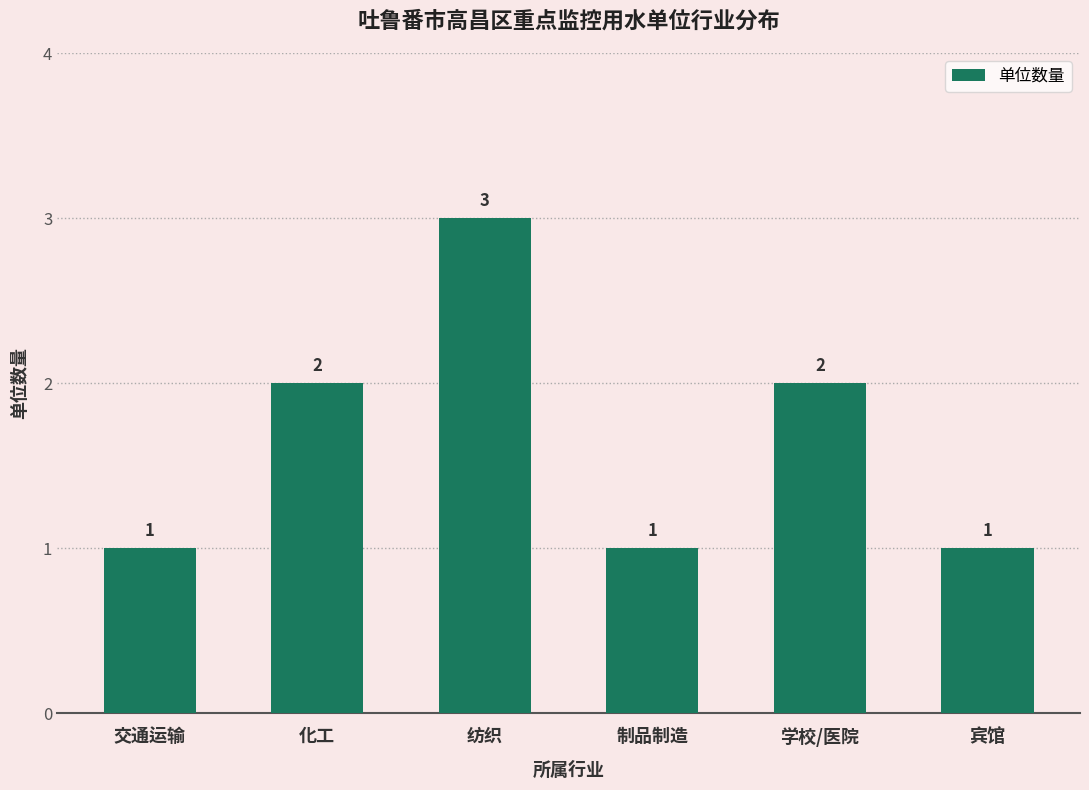

The value at 交通运输 is 1. True or false?

True